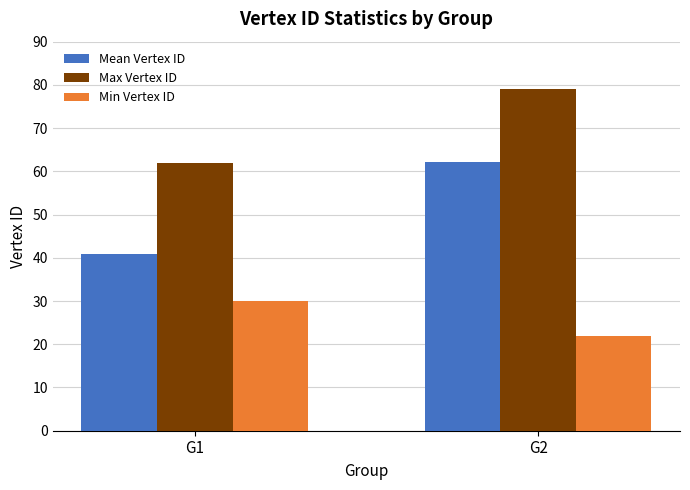

Where is Max Vertex ID nearest to the value 70?

G1